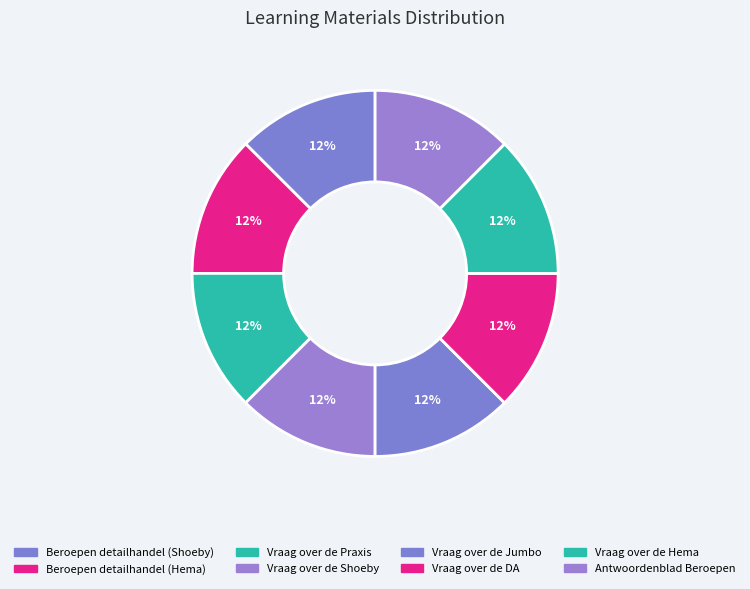

What is the ratio of the value at Antwoordenblad Beroepen to the value at Vraag over de Jumbo?

1.0